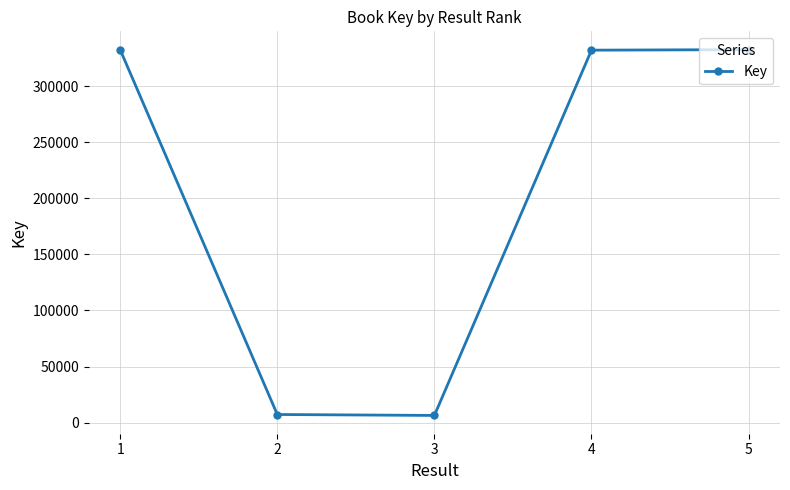

What is the value of the 4th point from the left?

331957